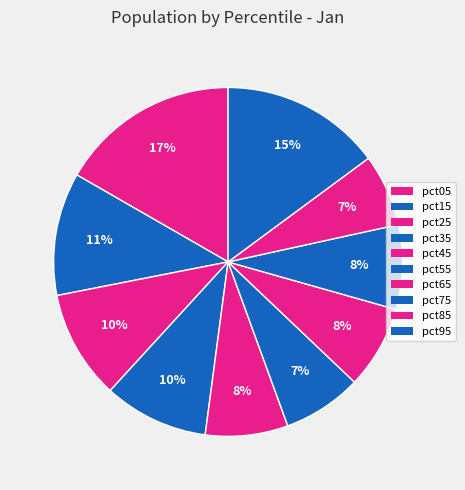

Count the number of slices in the pie.

10